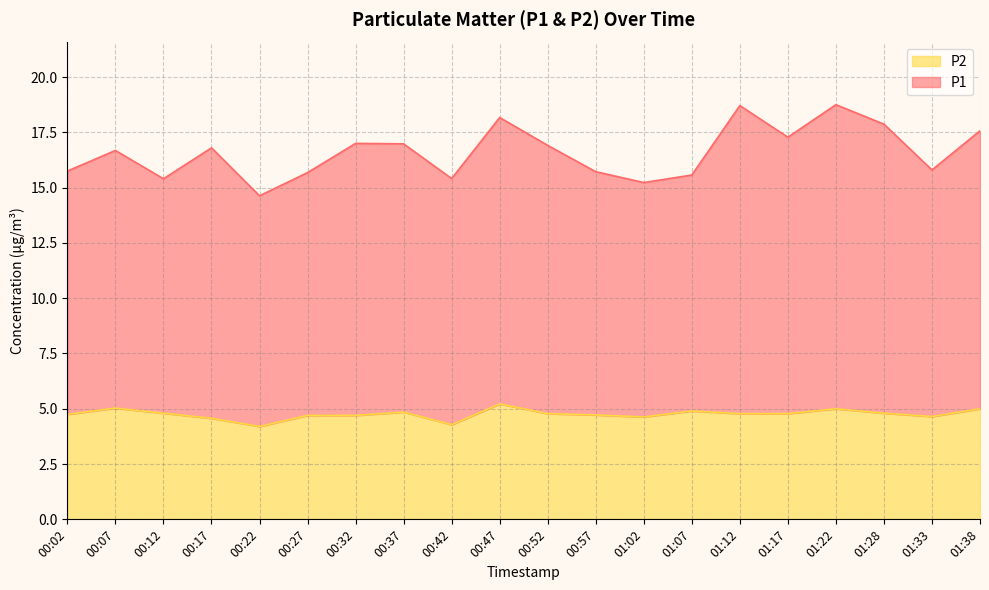

True or false: P2 and P1 cross at least once.

False